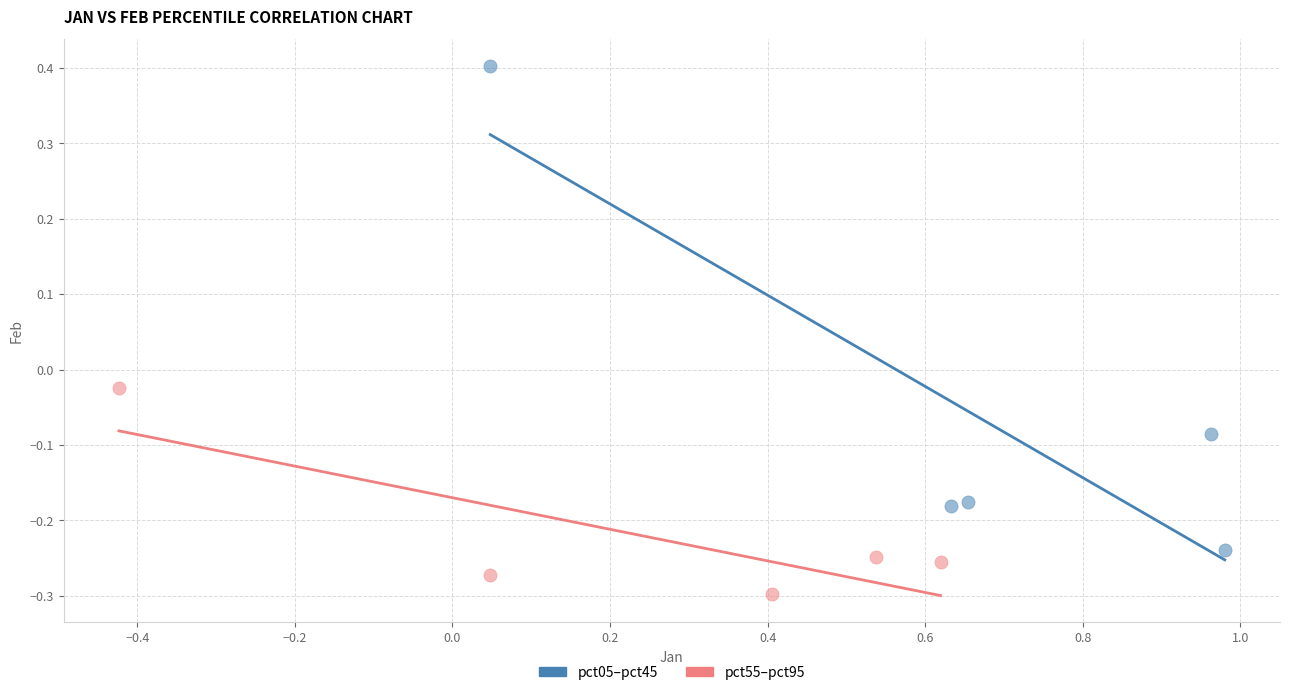

Which series contains the highest Y value?

pct05–pct45